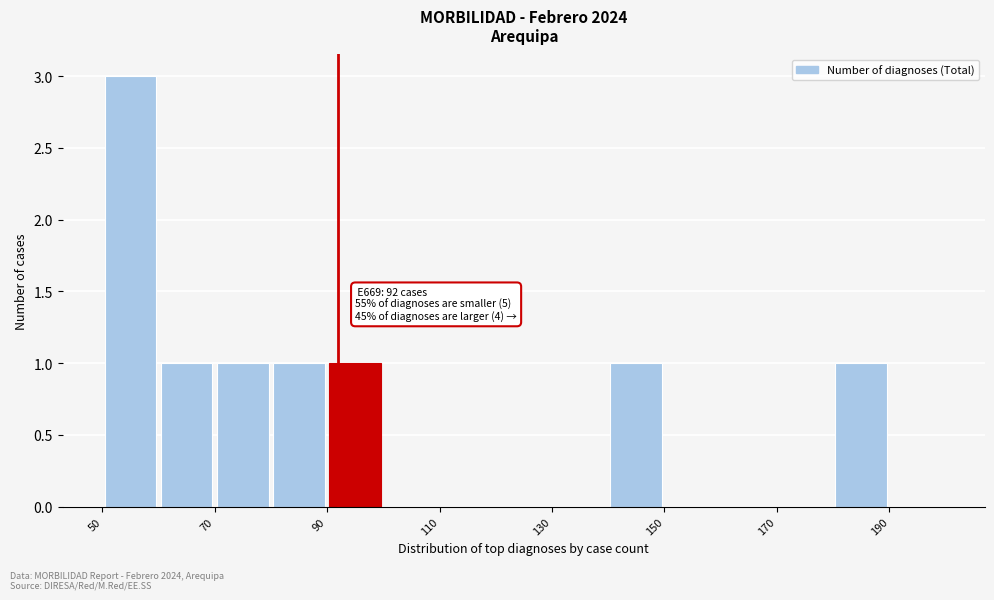

Over which range of the x-axis is the bar tallest?

50 to 60